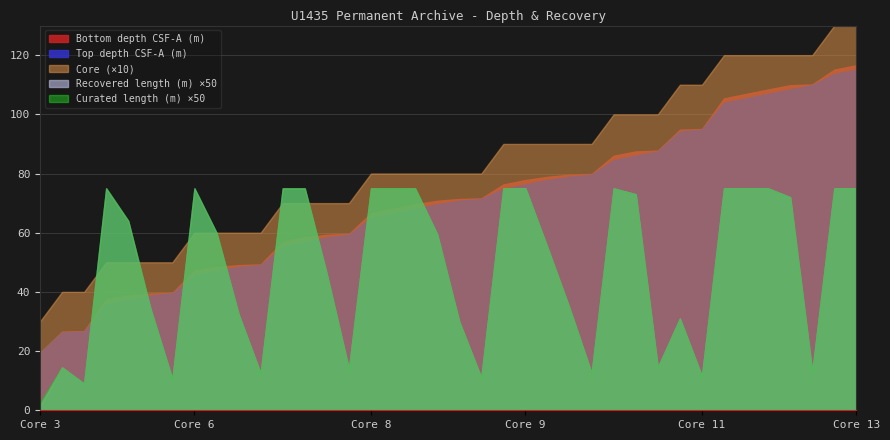

Which category has the lowest value across all series?

Core 3